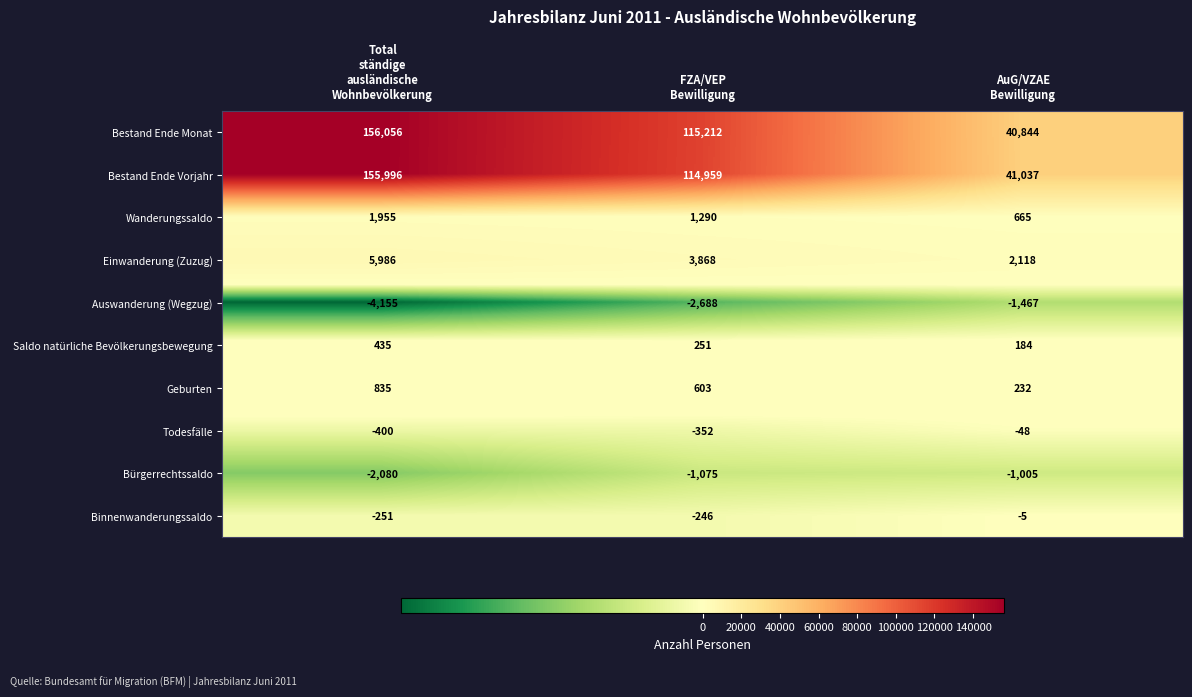

How many Wanderungssaldo values are between 665 and 1955?

3